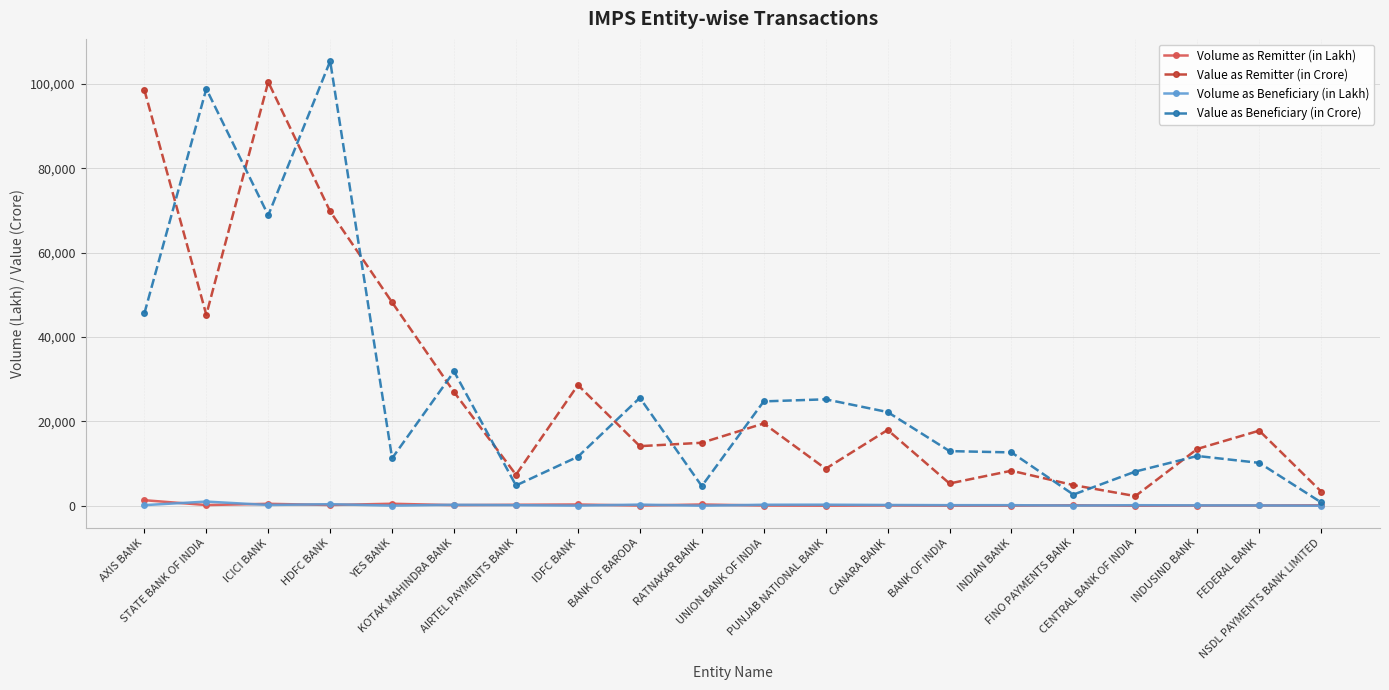

How many lines are shown in the chart?

4